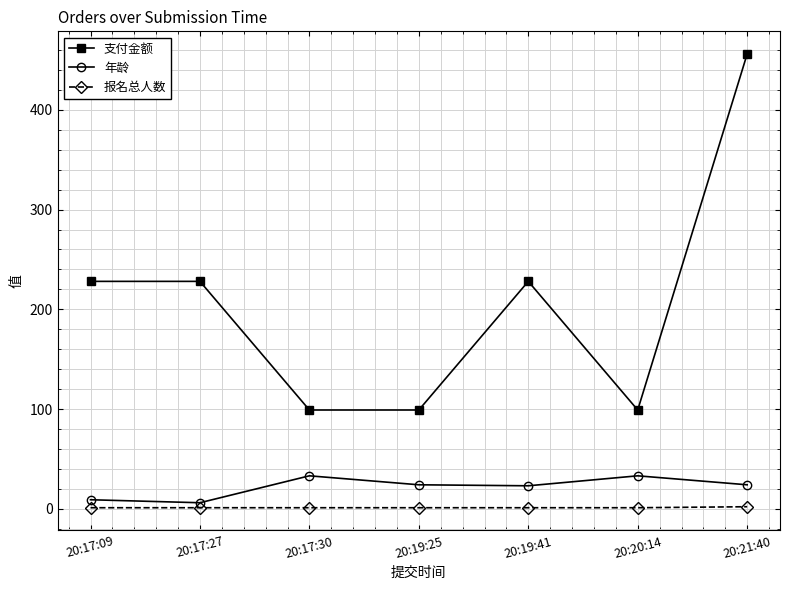

True or false: 年龄 and 报名总人数 intersect in this chart.

False